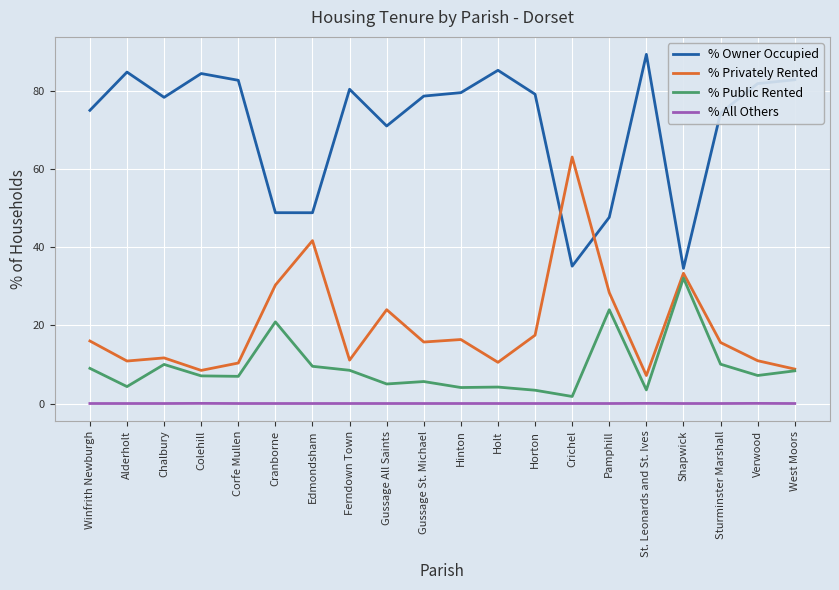

True or false: % Public Rented has a value of 3.9 at Winfrith Newburgh.

False